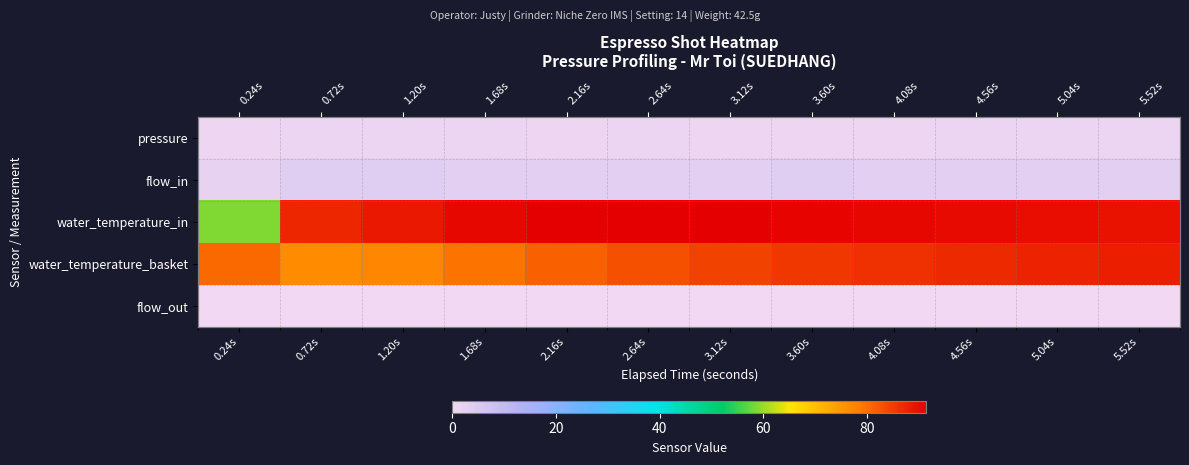

At which category is the sum across all series the highest?

5.52s